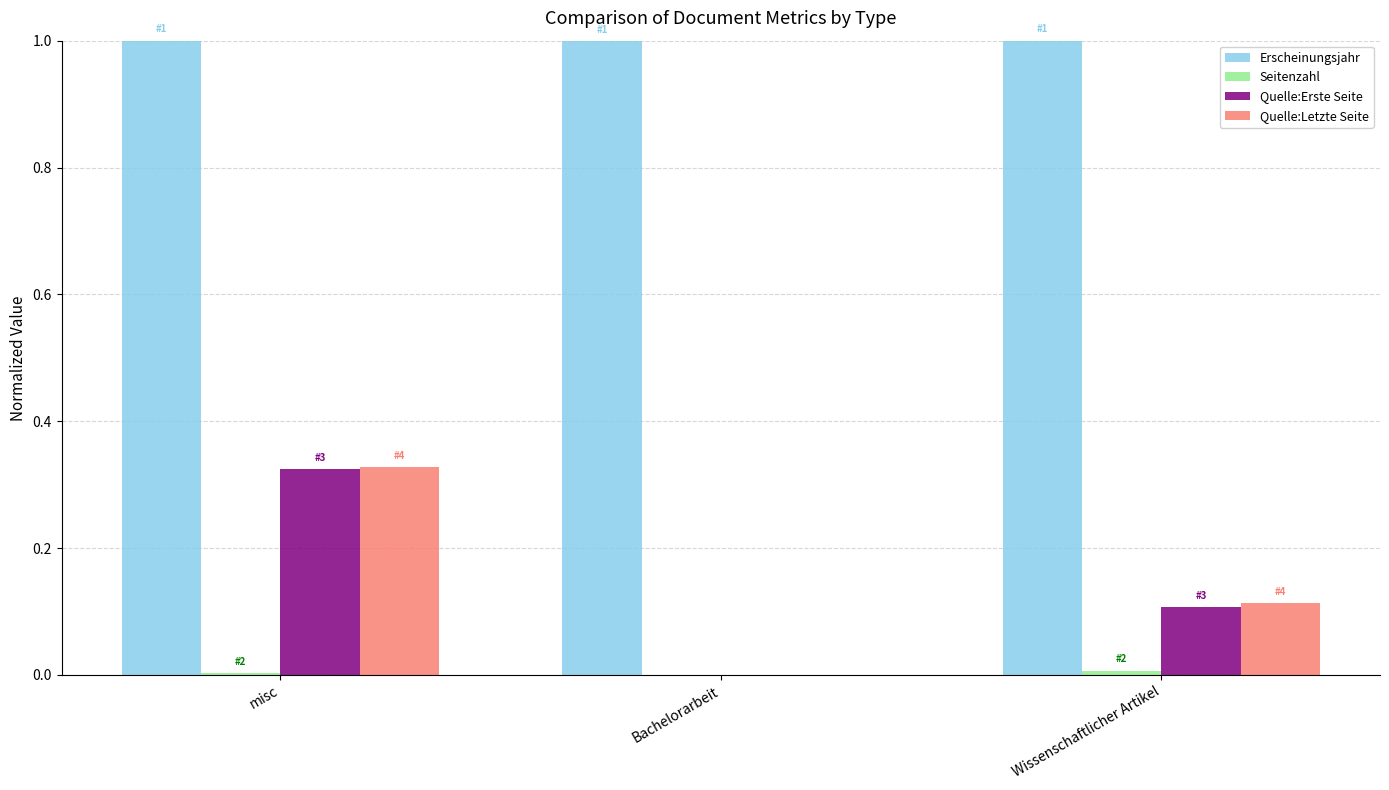

Which series has the largest total across all categories?

Erscheinungsjahr